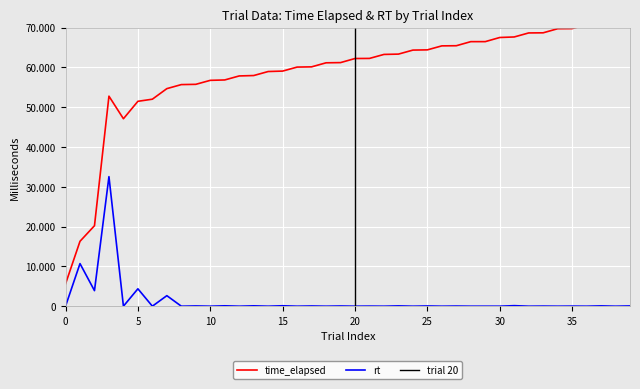

True or false: time_elapsed and rt cross at least once.

False